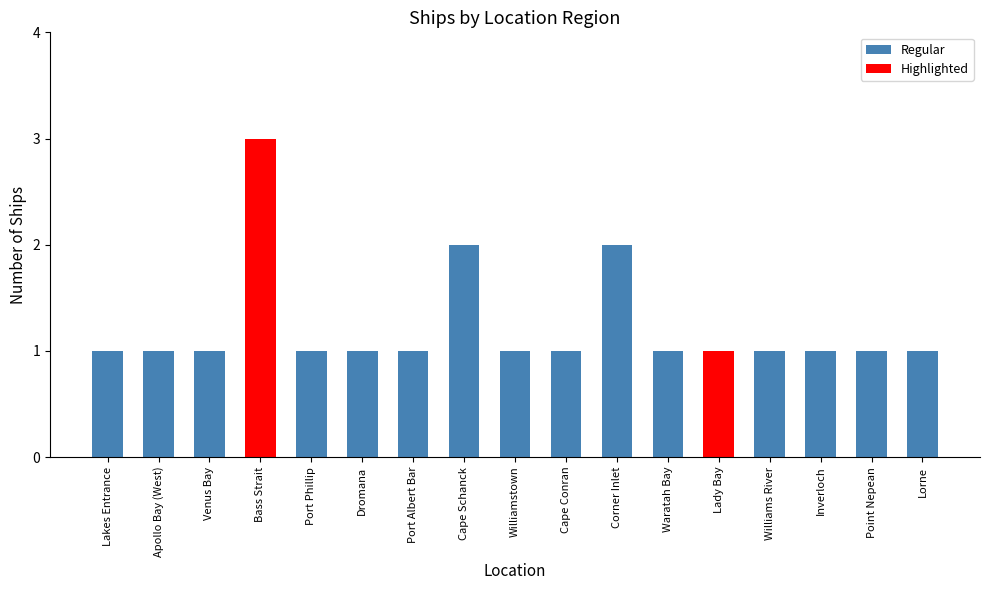

What is the label of the 15th bar from the right?

Venus Bay